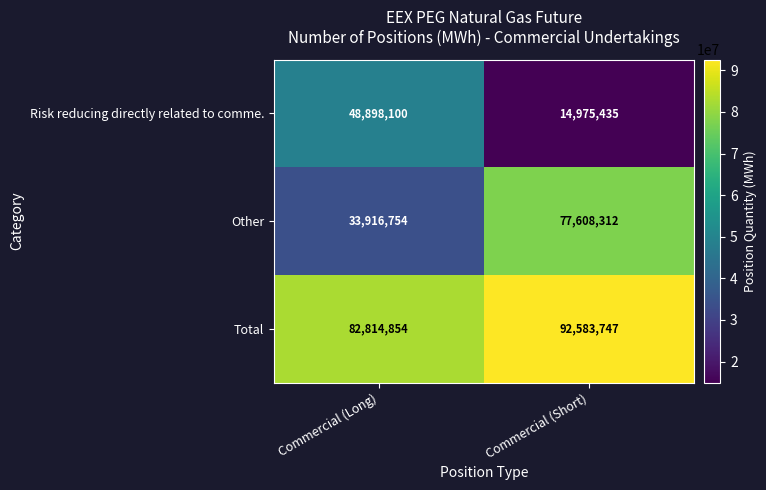

What is the average value of the Risk reducing directly related to comme. series?

31936768